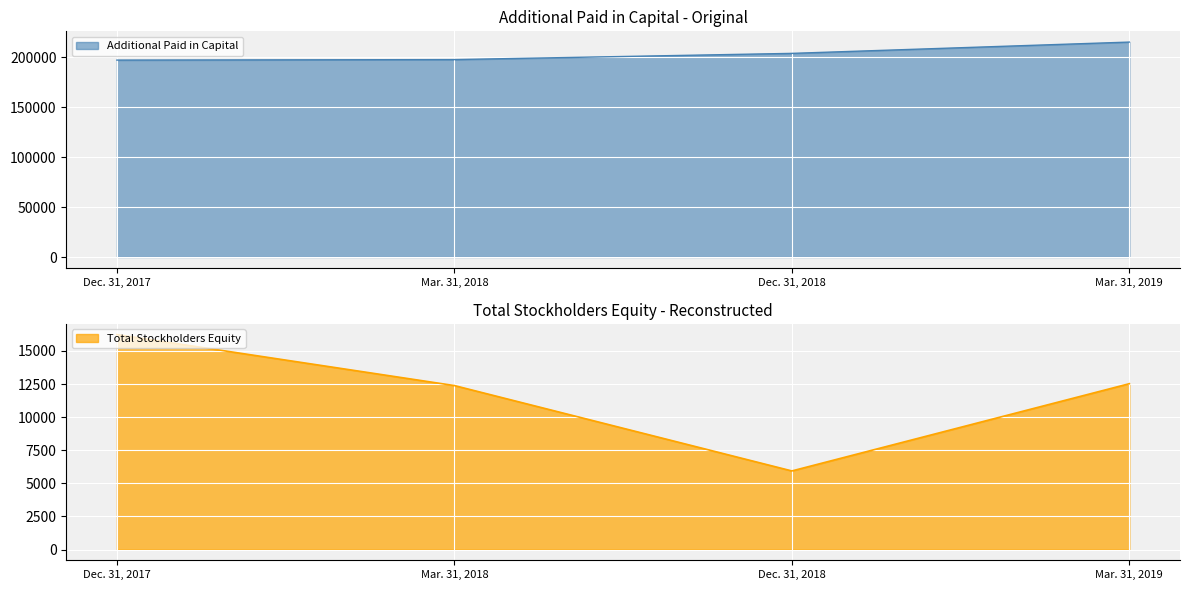

What is the difference between the highest and lowest values at Dec. 31, 2018?

198165